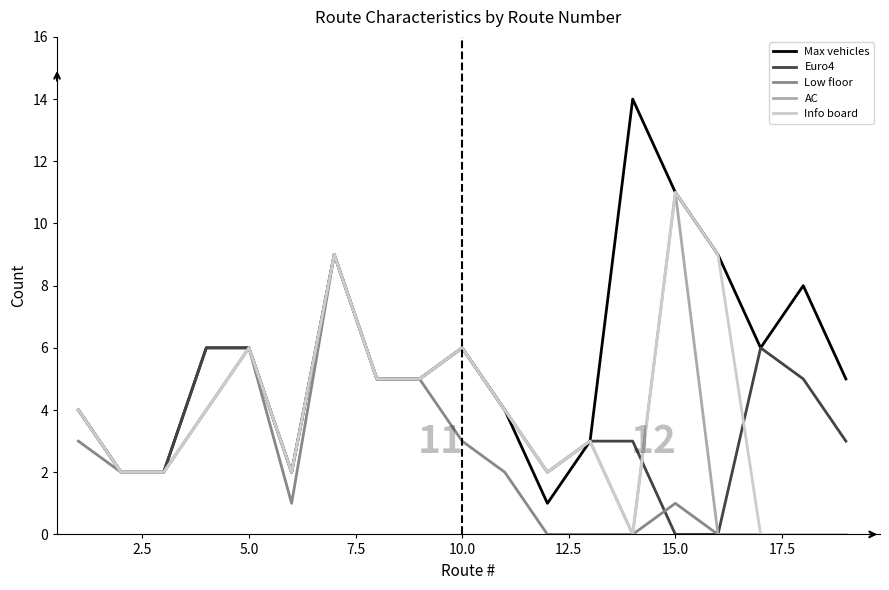

Is this an area chart (filled region under the line)?

No